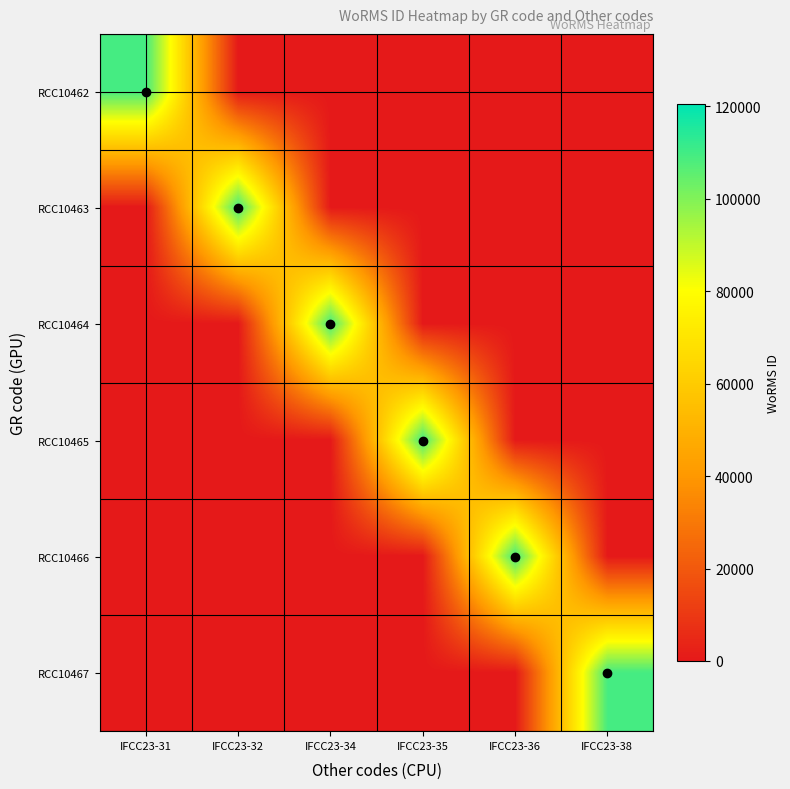

What is the spread (max minus min) of values at IFCC23-34?

109545